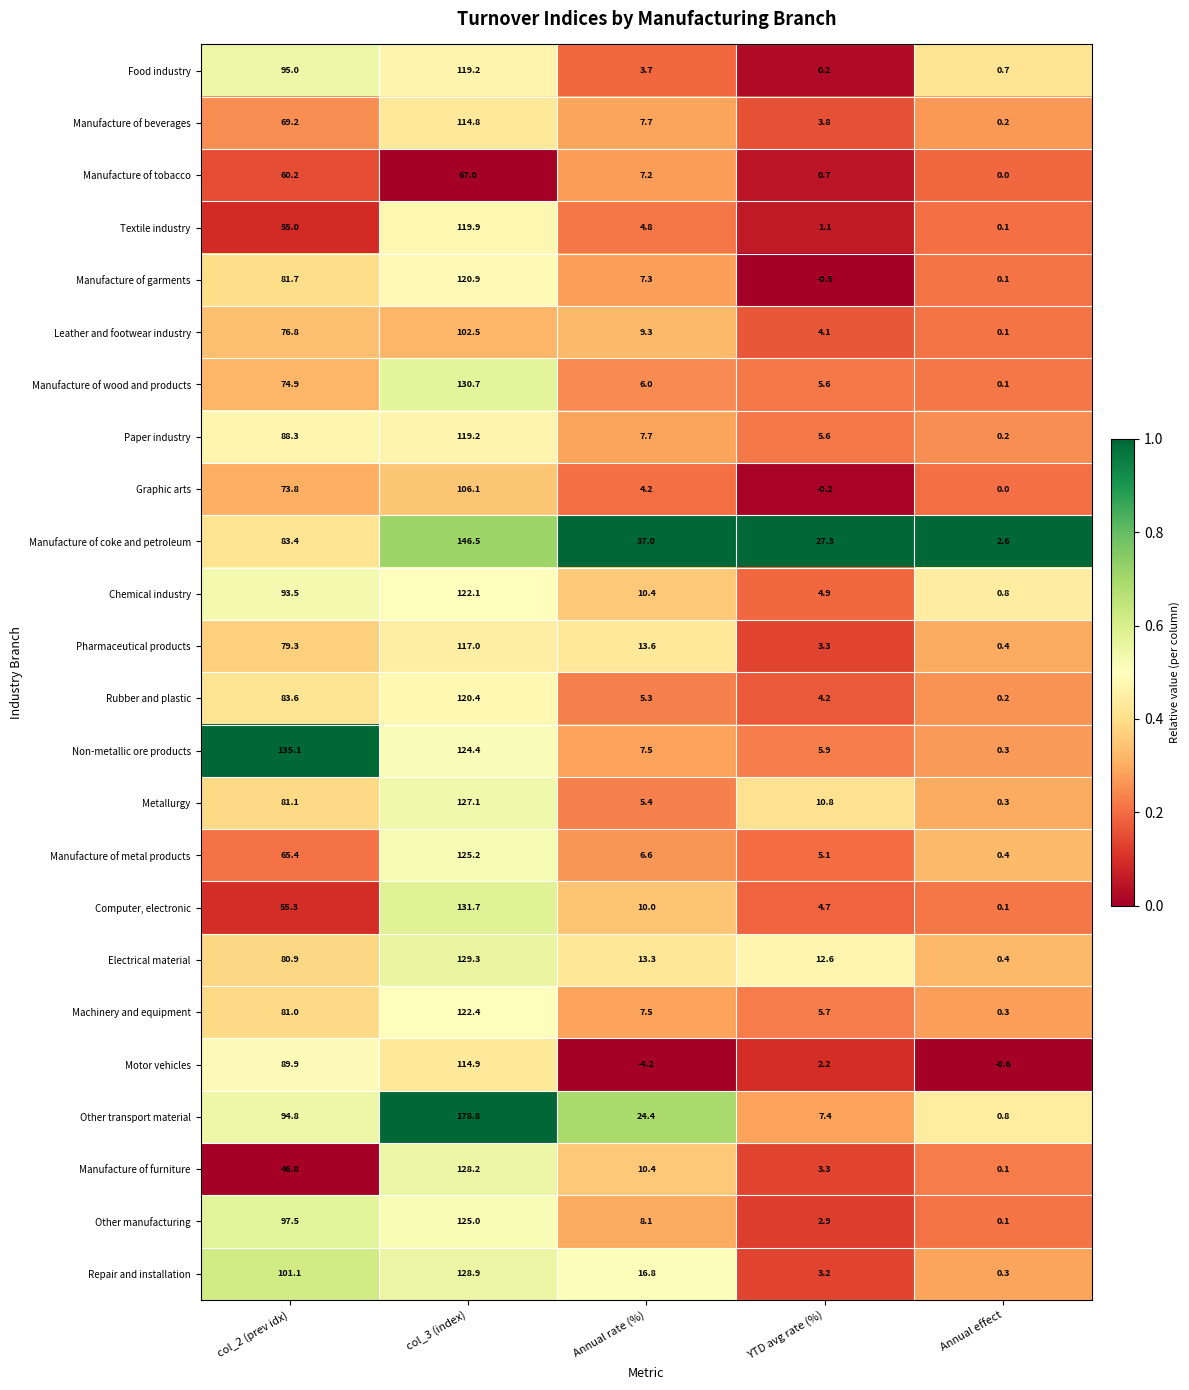

At which label does Graphic arts first exceed 4?

col_2 (prev idx)